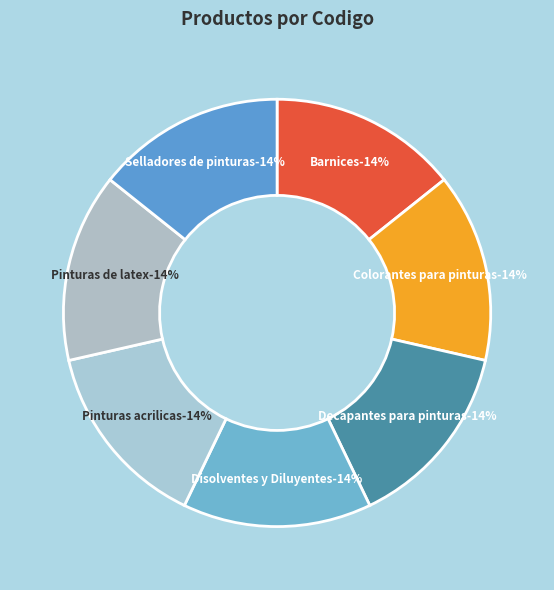

Which category has the biggest portion of the pie?

Disolventes y Diluyentes